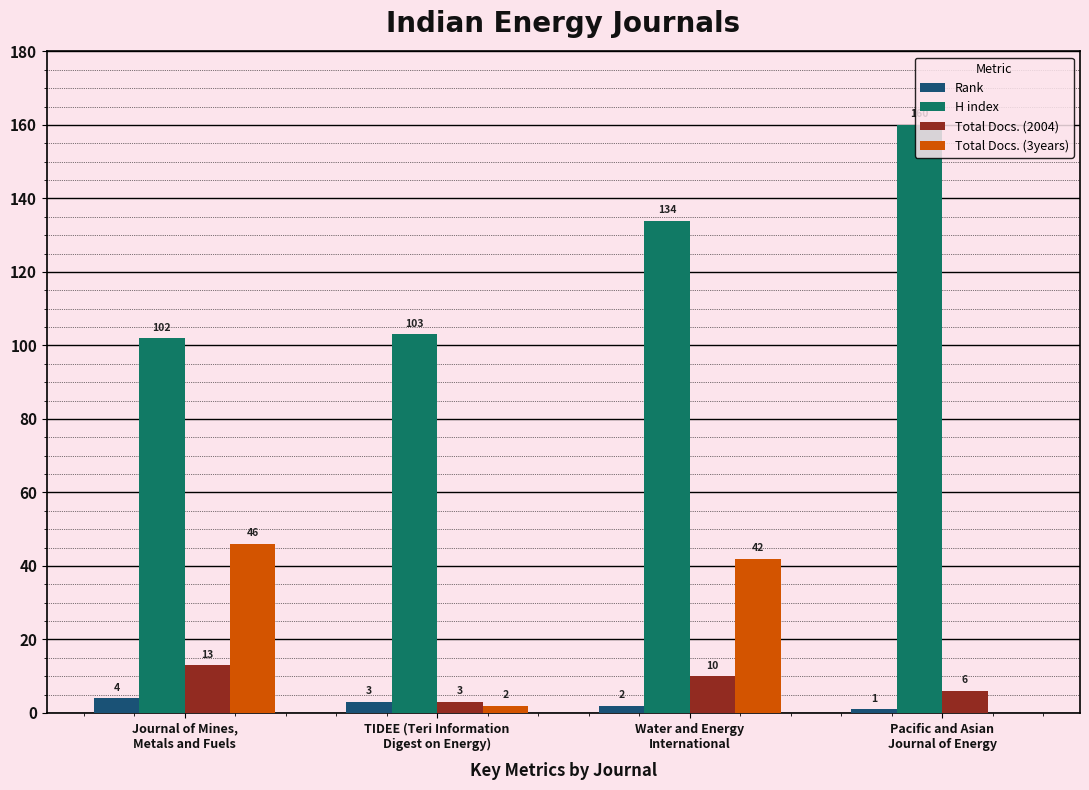

How many positive values does the Total Docs. (3years) series have?

3